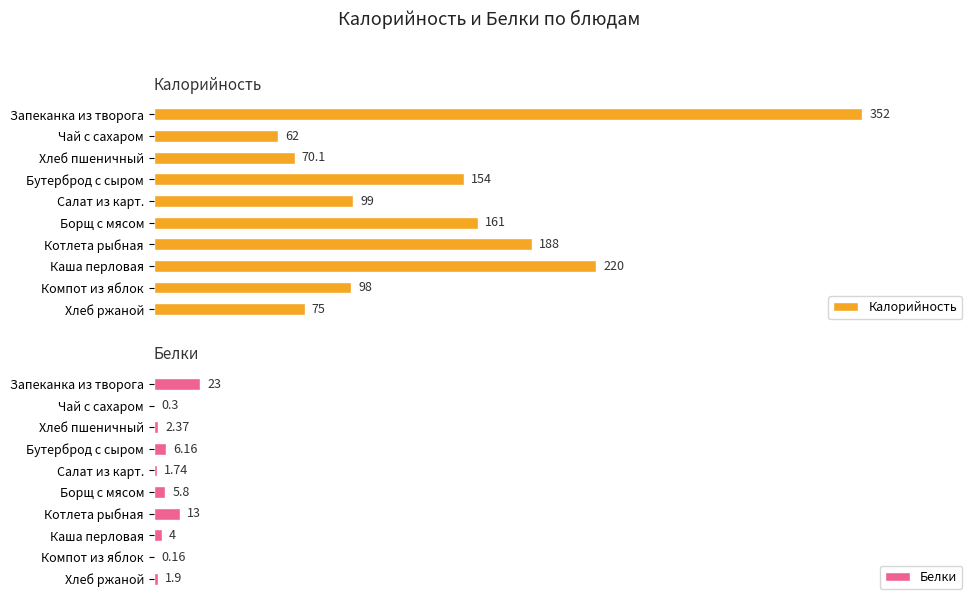

What is the sum of all Белки values?

58.4